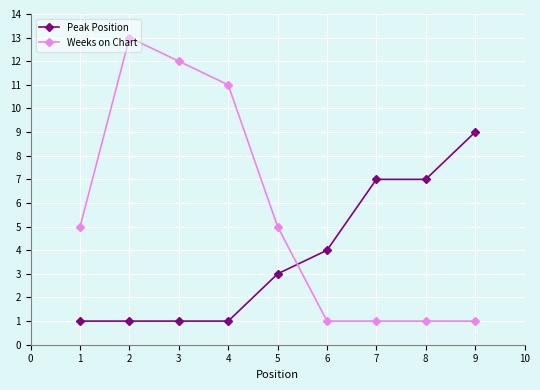

What is the value of the Weeks on Chart point at the 4th from the left?

11